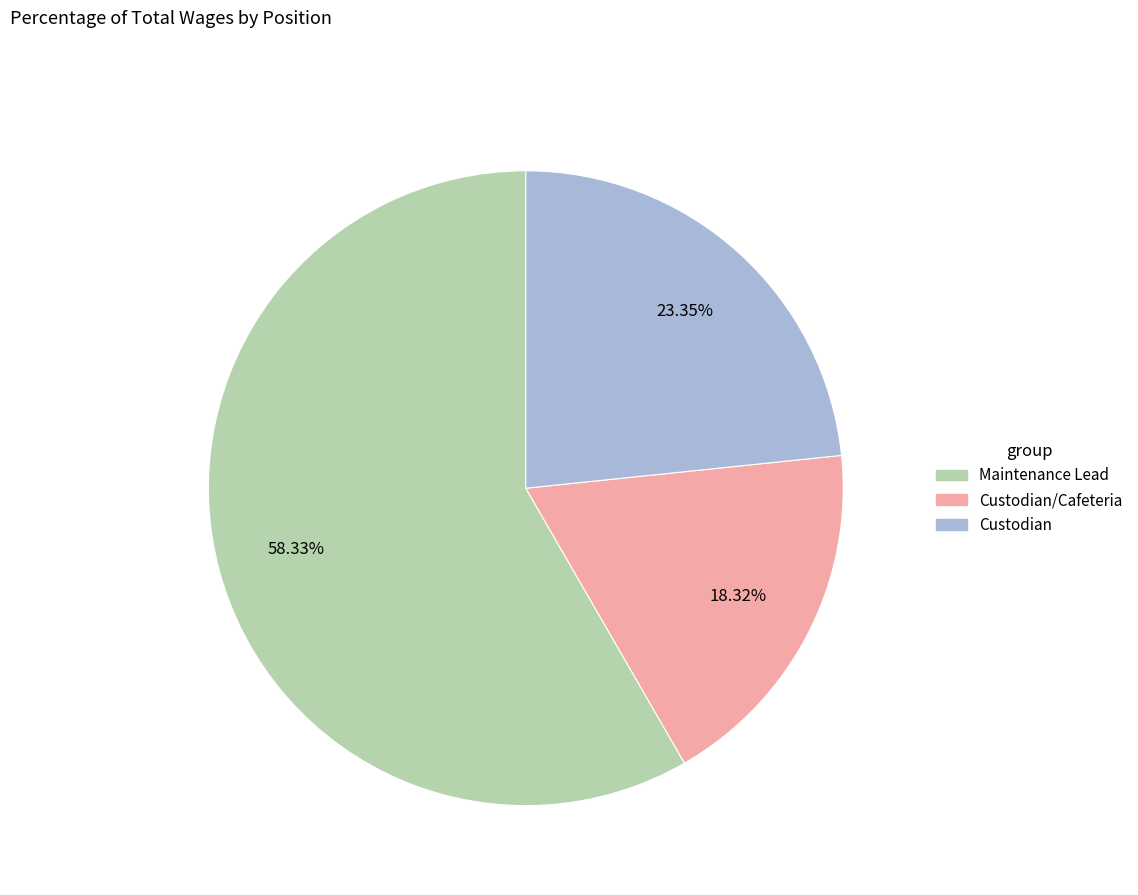

Is there a majority slice in this chart?

Yes